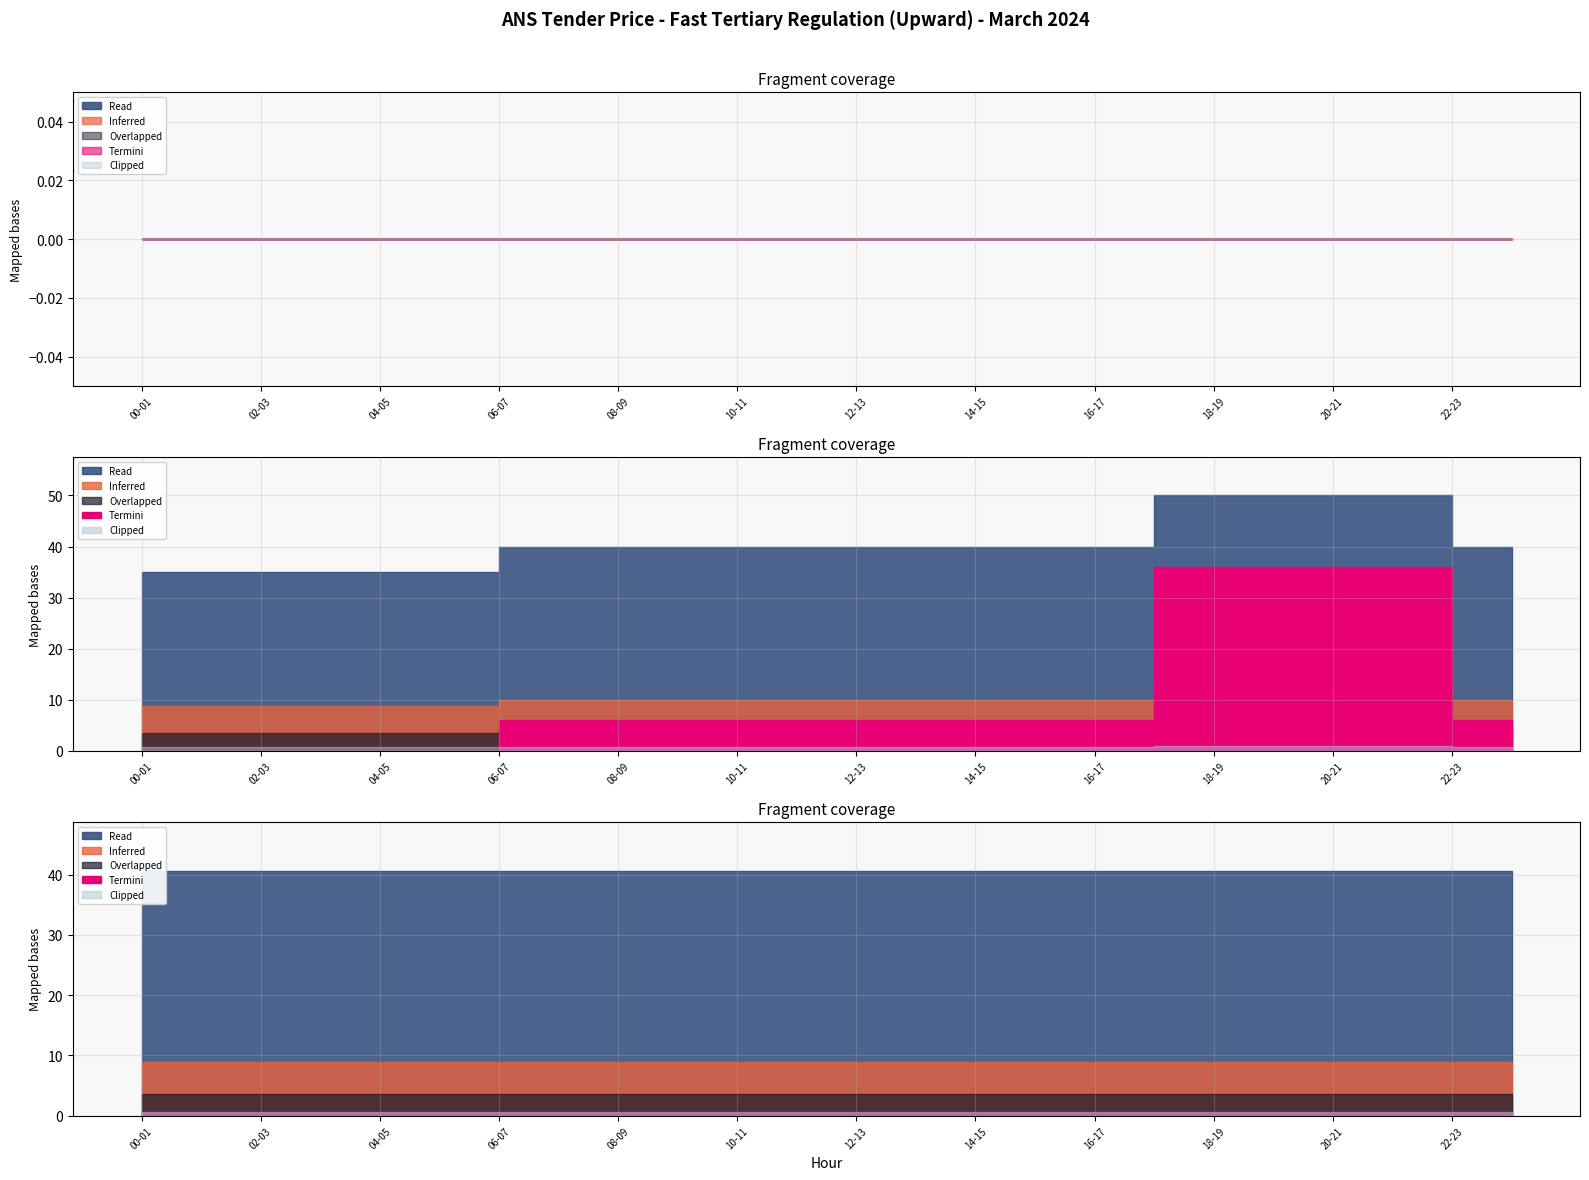

True or false: 29.03 values and Monthly Average intersect in this chart.

False